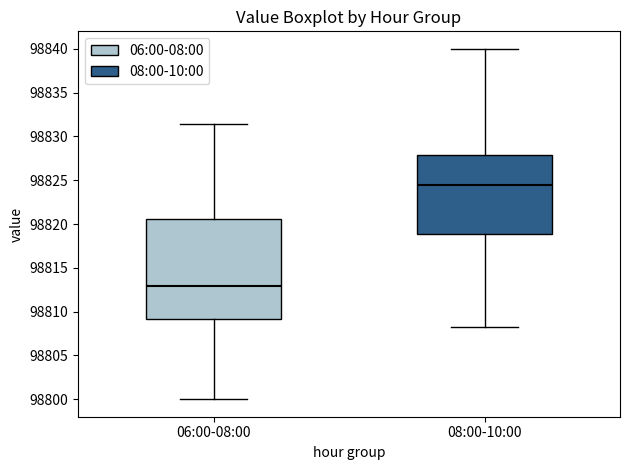

Reading left to right, read every box against the y-axis: the position of its median line, the range the box covers, and the ends of its whiskers. The values are not printed on the chart, so give them approximately, as read against the axis.

06:00-08:00: median 98813.0, box 98809.0 to 98820.5, whiskers 98800.0 to 98831.5
08:00-10:00: median 98824.5, box 98819.0 to 98828.0, whiskers 98808.0 to 98840.0